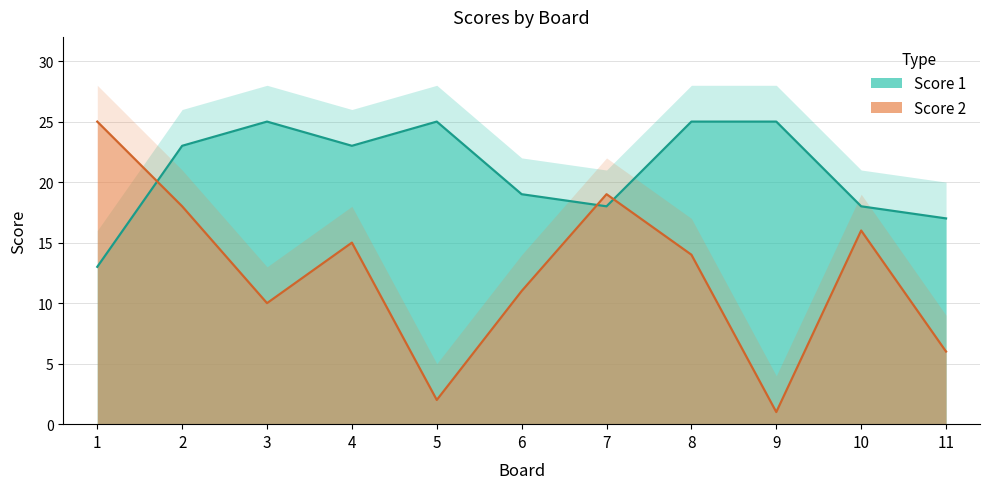

At how many categories does at least one series exceed 10?

11